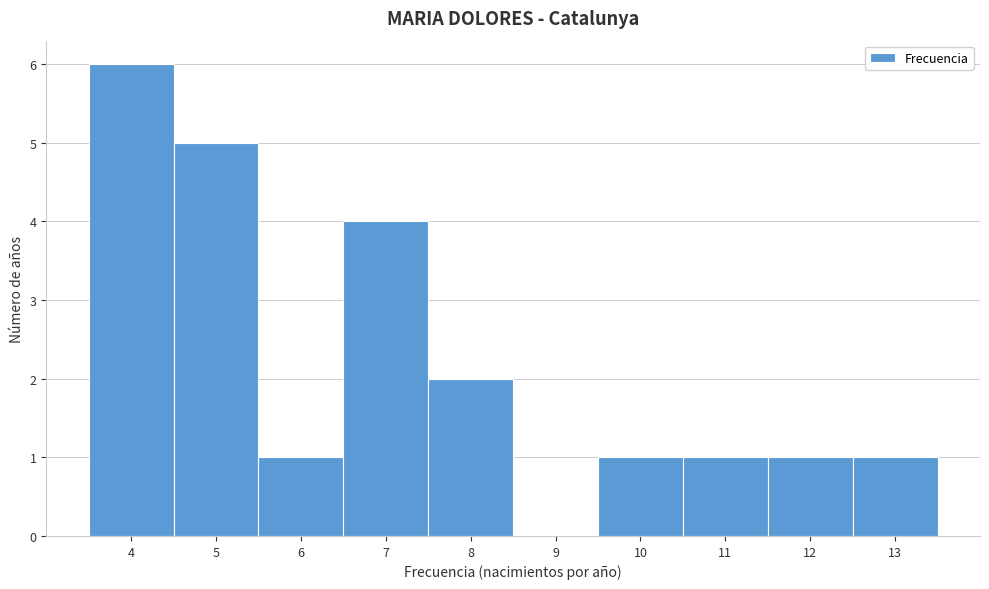

Reading left to right, transcribe this chart: for each bar, give the range it covers on the x-axis and its height. The values are not printed on the chart, so give them approximately, as read against the axis.

3.5 to 4.5: 6
4.5 to 5.5: 5
5.5 to 6.5: 1
6.5 to 7.5: 4
7.5 to 8.5: 2
8.5 to 9.5: 0
9.5 to 10.5: 1
10.5 to 11.5: 1
11.5 to 12.5: 1
12.5 to 13.5: 1